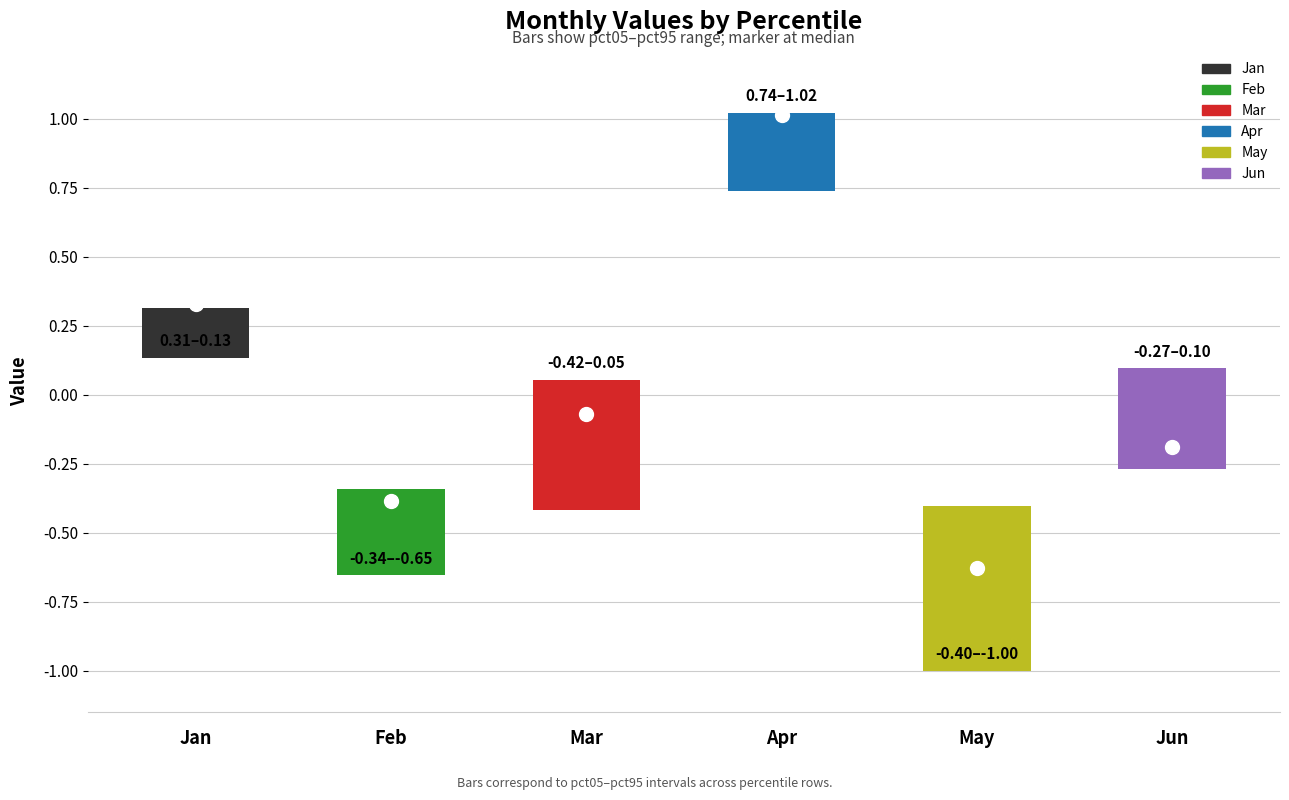

What is the average value of the Jun series?

-0.2